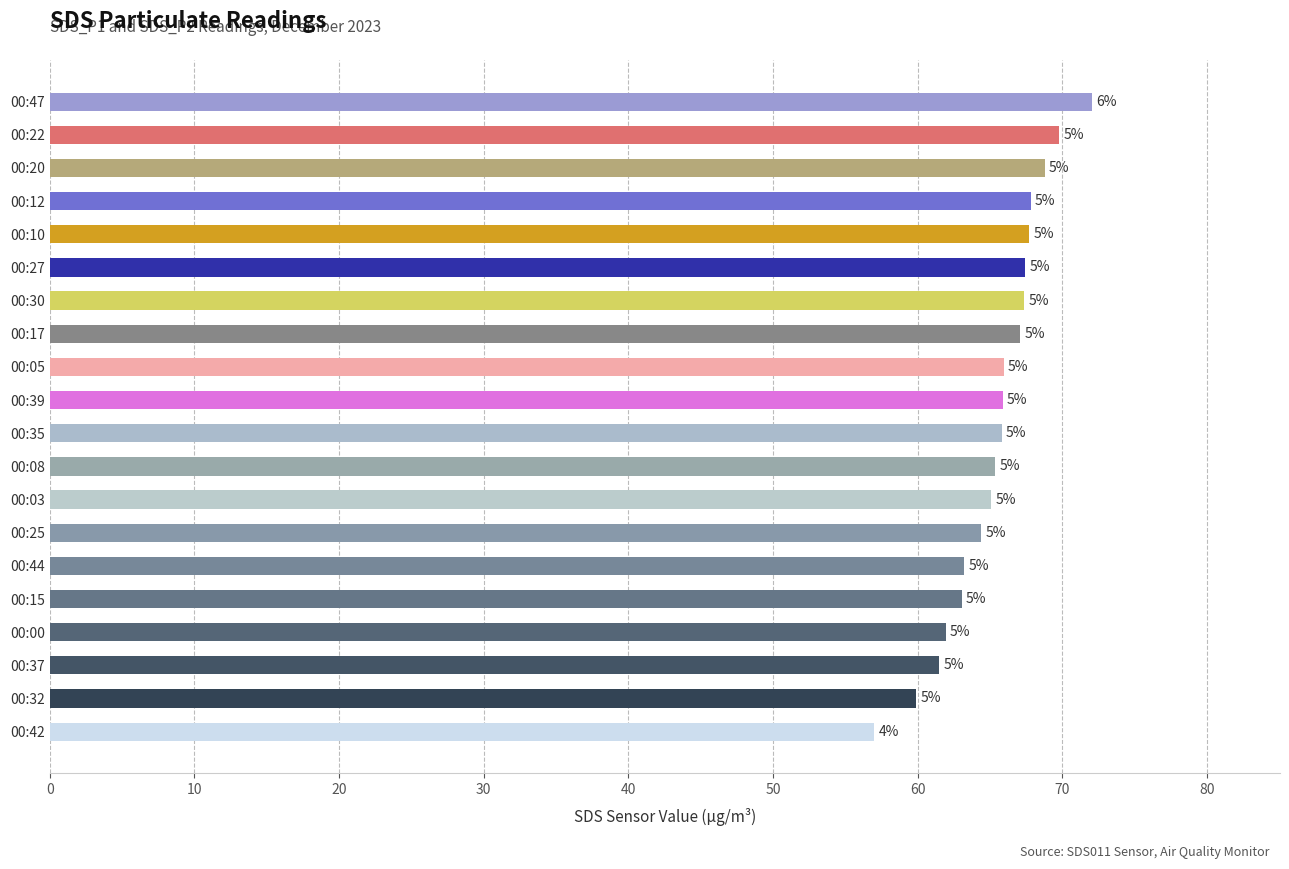

Are the bars horizontal?

Yes